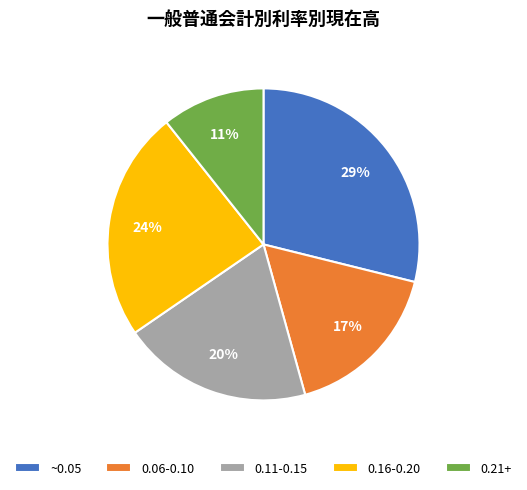

Which category has the biggest portion of the pie?

~0.05